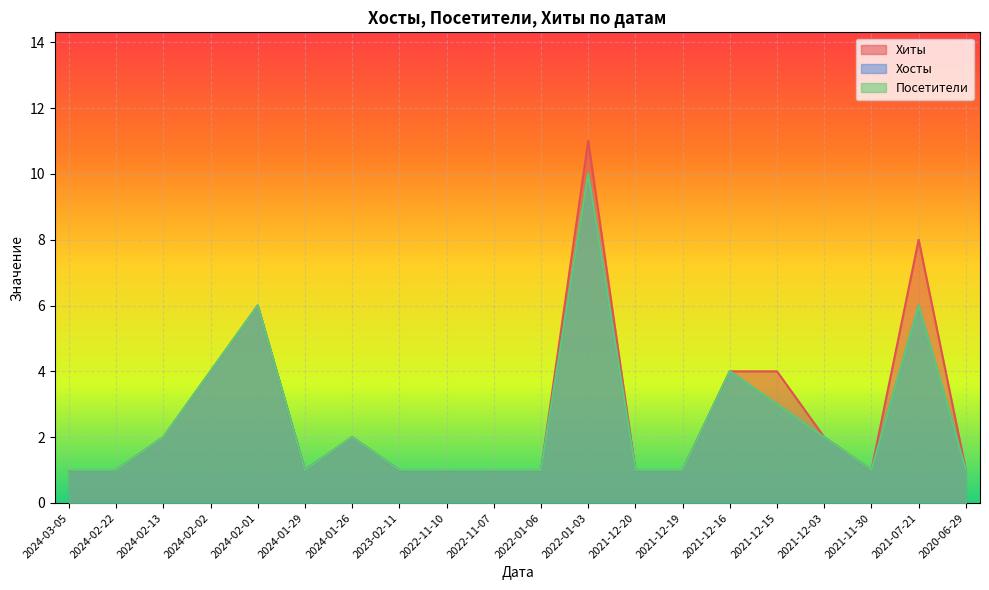

What are all the series names shown in the legend?

Хиты, Хосты, Посетители